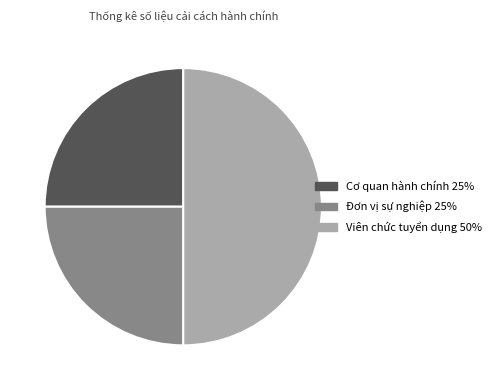

How many slices are in this pie chart?

3